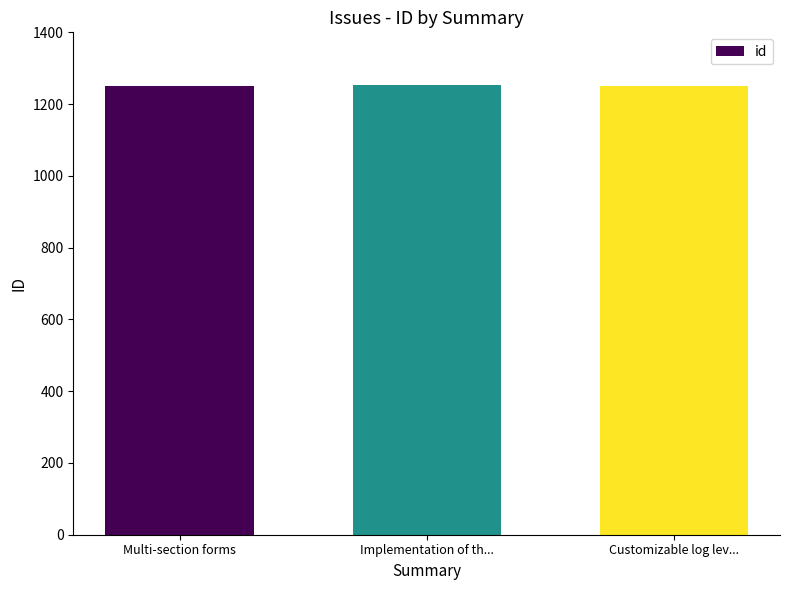

How many values are between 1250 and 1253?

3